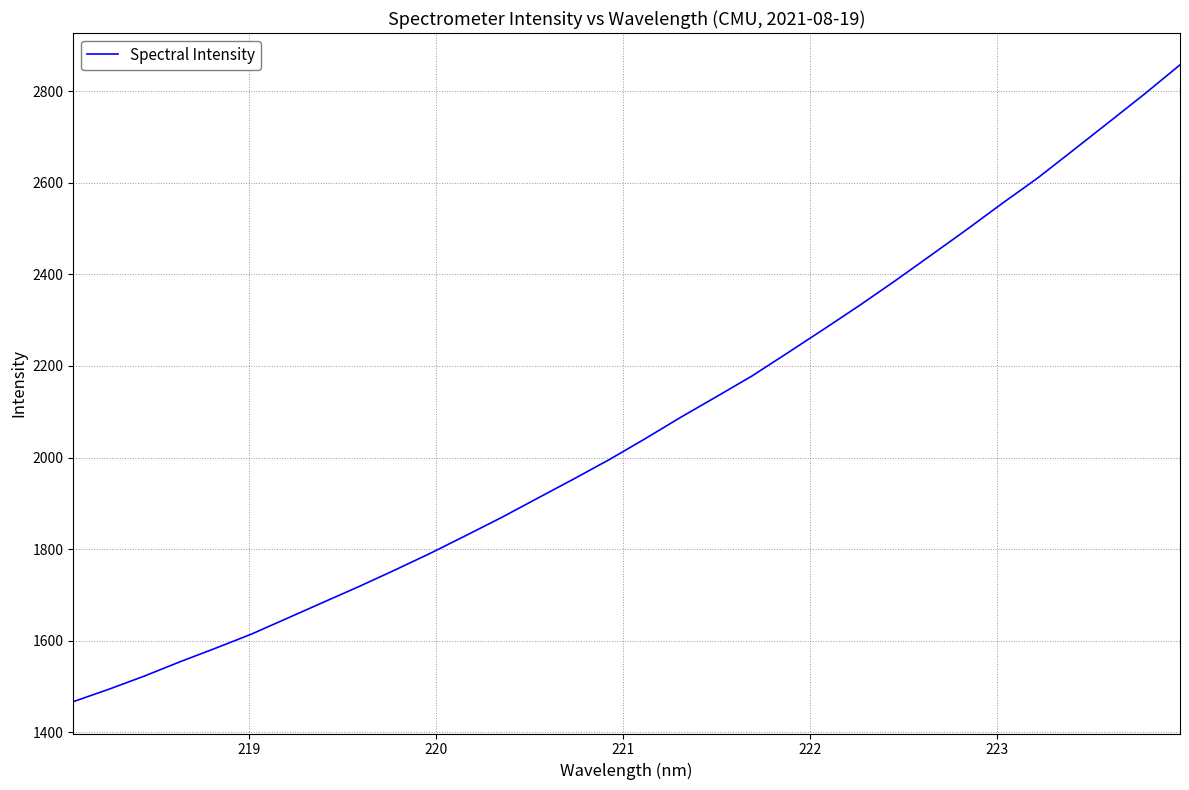

What is the maximum value shown in the chart?

2858.2